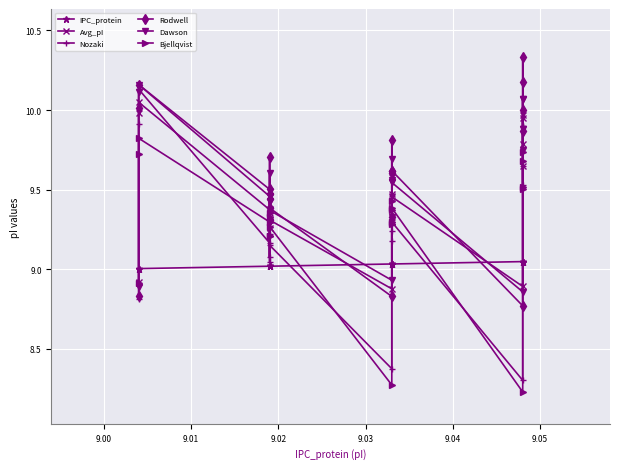

What is the maximum value shown in the chart?

10.3